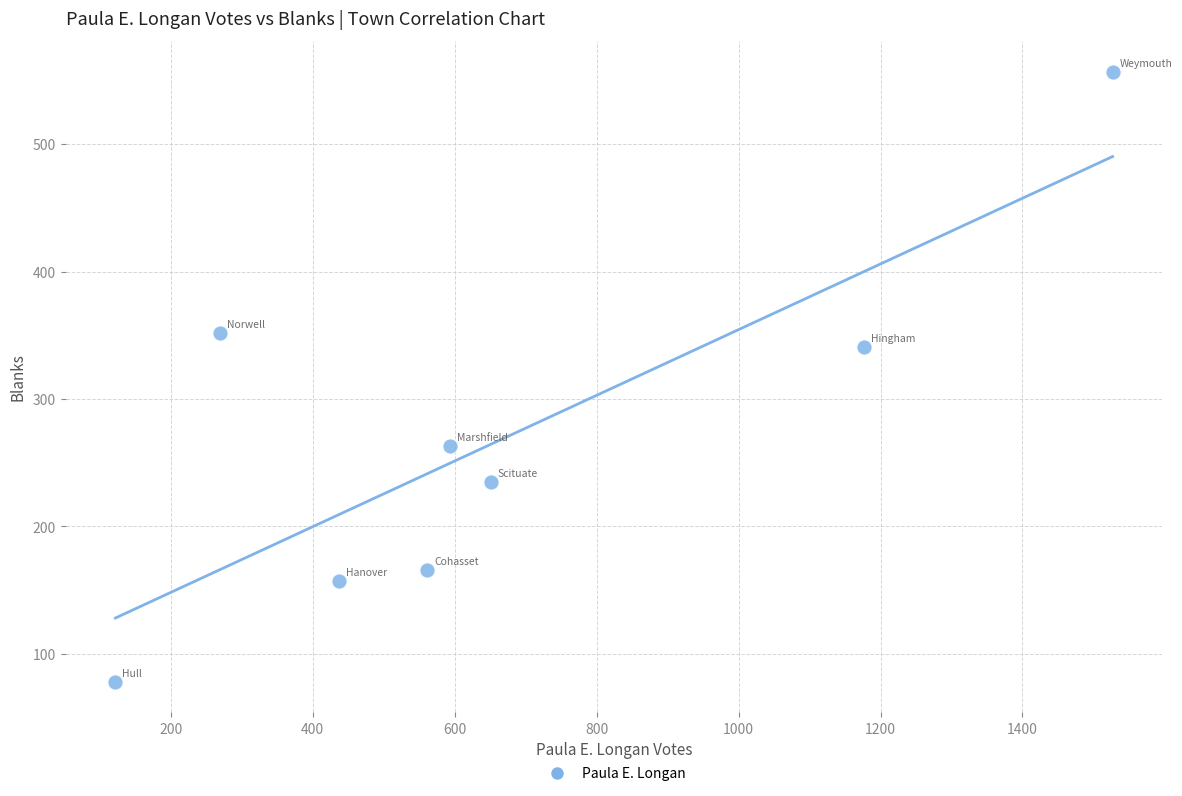

What is the average Y value?

269